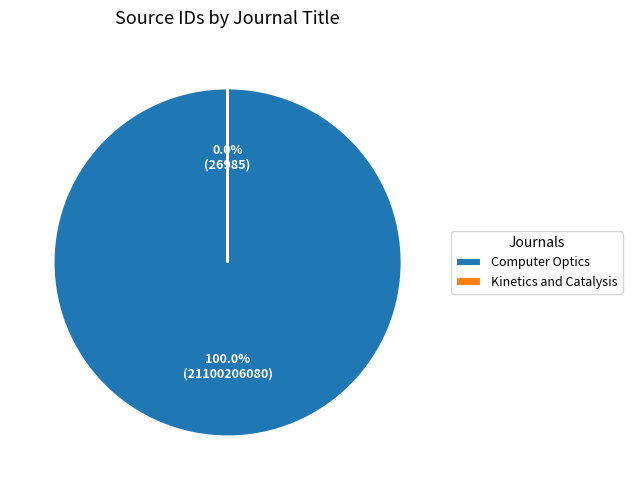

Combined, do Computer Optics and Kinetics and Catalysis account for over 50%?

Yes